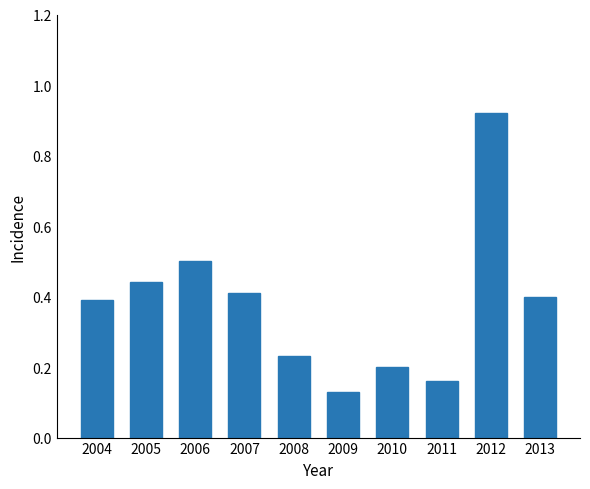

List the labels in order of value, smallest first.

2009, 2011, 2010, 2008, 2004, 2013, 2007, 2005, 2006, 2012